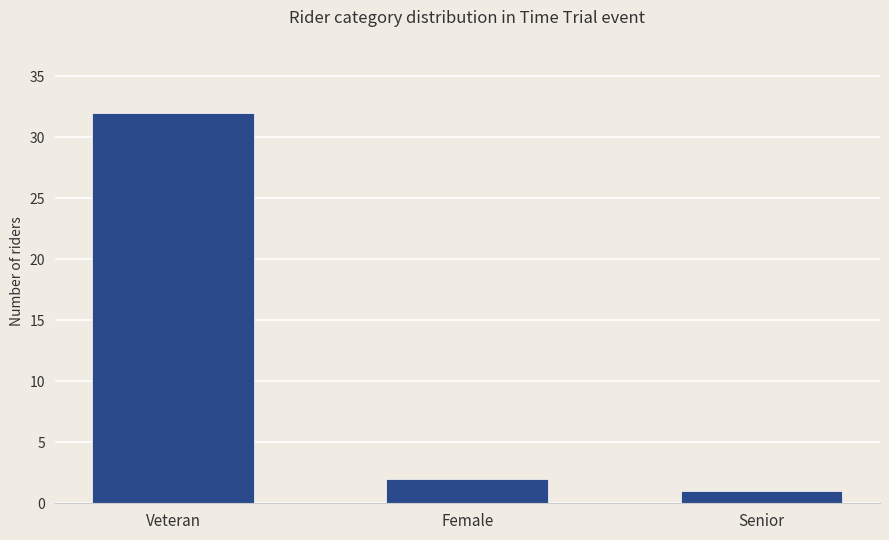

How many bars are there in total?

3